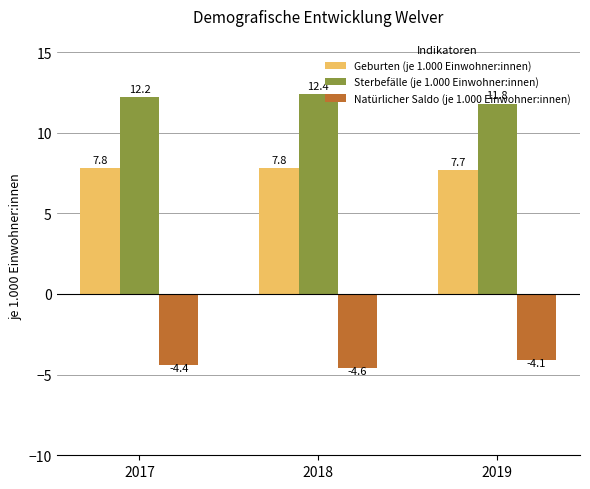

What is the sum of all Natürlicher Saldo (je 1.000 Einwohner:innen) values?

-13.1